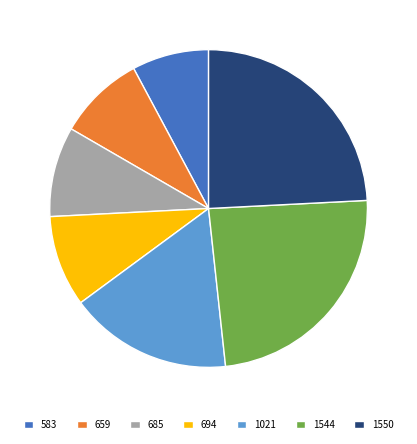

Does any single category account for the majority?

No